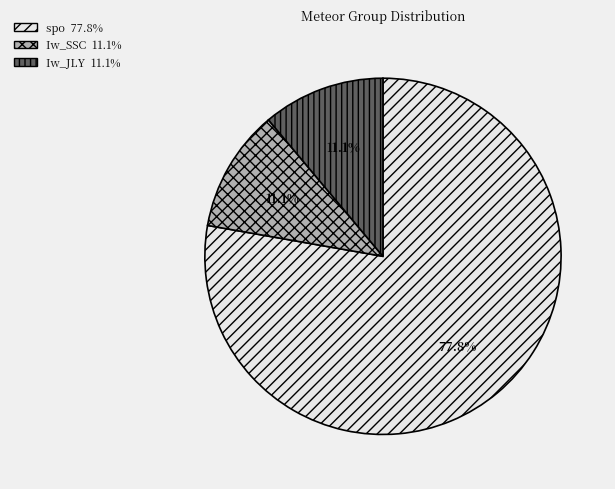

What portion of the pie excludes Iw_JLY?

88.9%